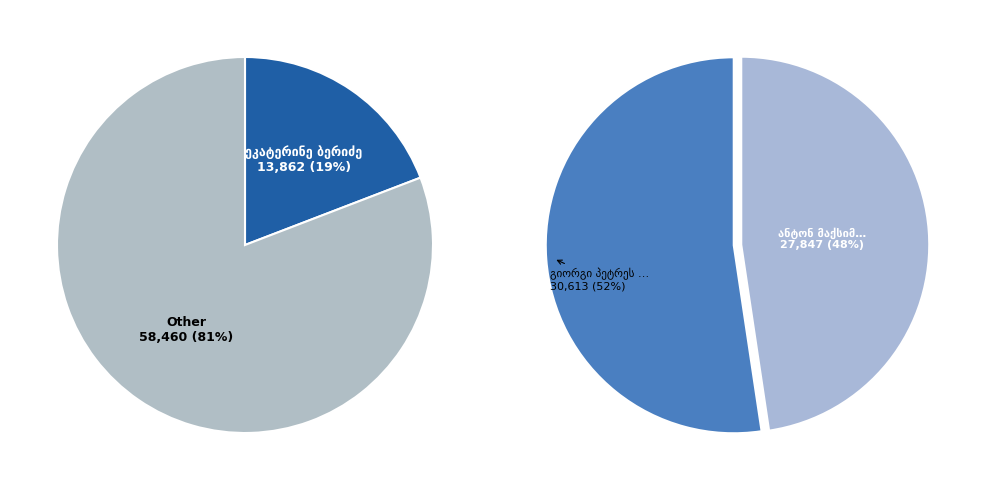

Which category has the smallest portion of the pie?

ეკატერინე ბერიძე